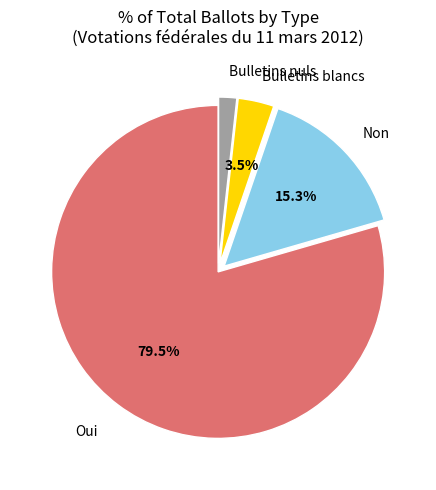

Is there a majority slice in this chart?

Yes